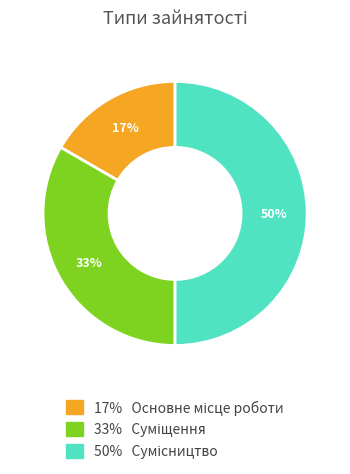

How many segments does this pie chart have?

3